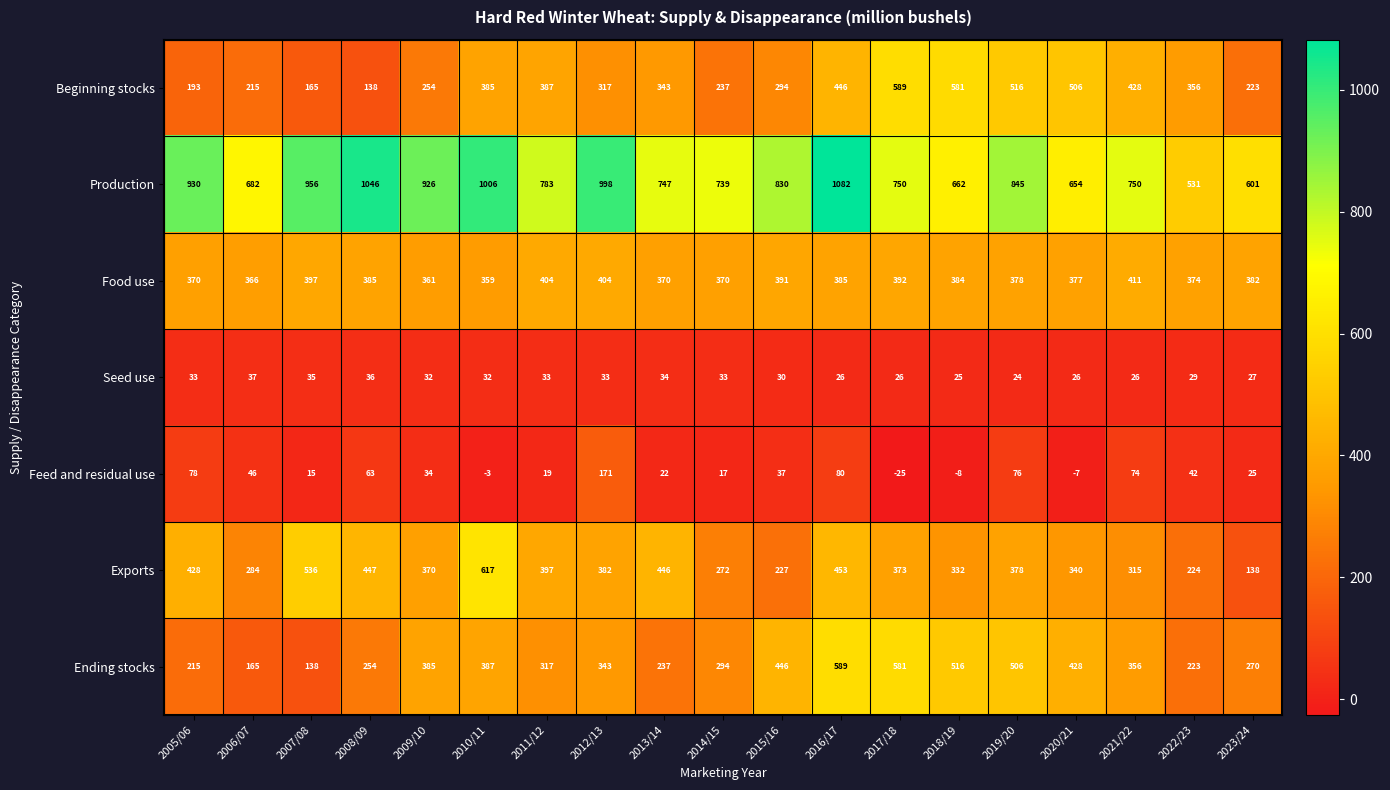

What is the total value across all series at 2020/21?

2324